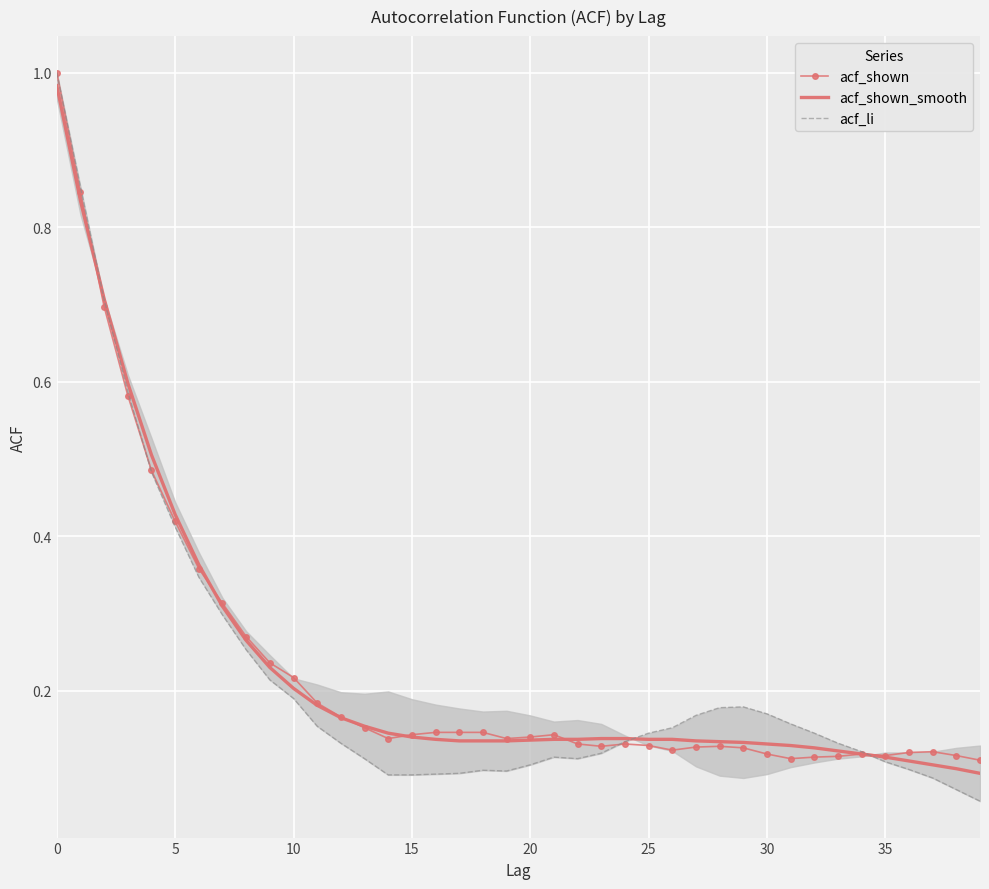

Is it true that acf_shown_smooth equals 0.1 at 38?

True